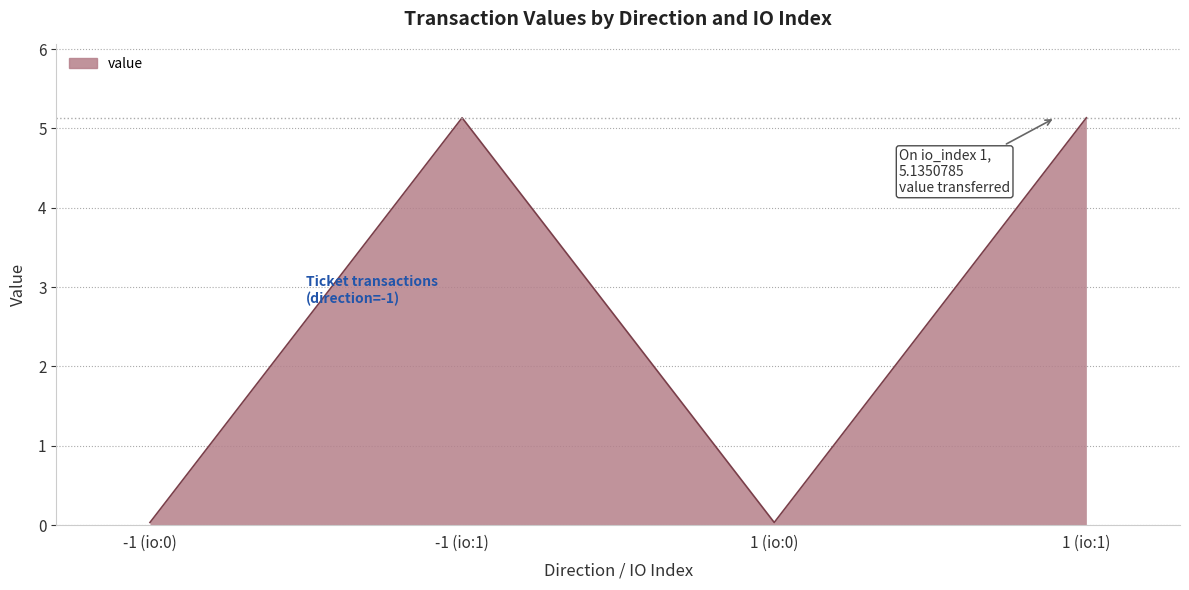

Approximately how many times larger is the value at -1 (io:1) compared to 1 (io:1)?

1.0